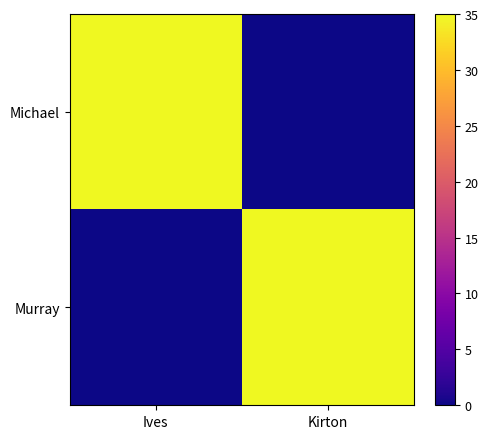

Reading left to right, list all the values displayed in this chart.

Michael: Ives=35	Kirton=0
Murray: Ives=0	Kirton=35